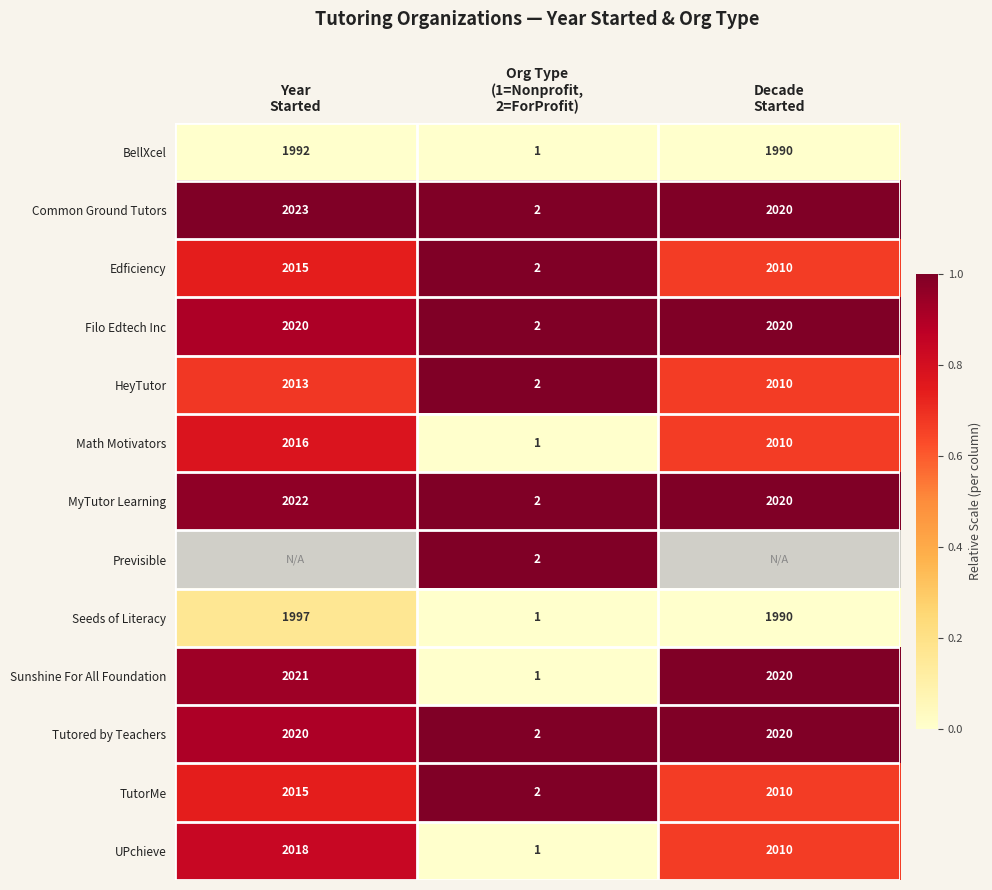

What is the sum of all Common Ground Tutors values?

4045